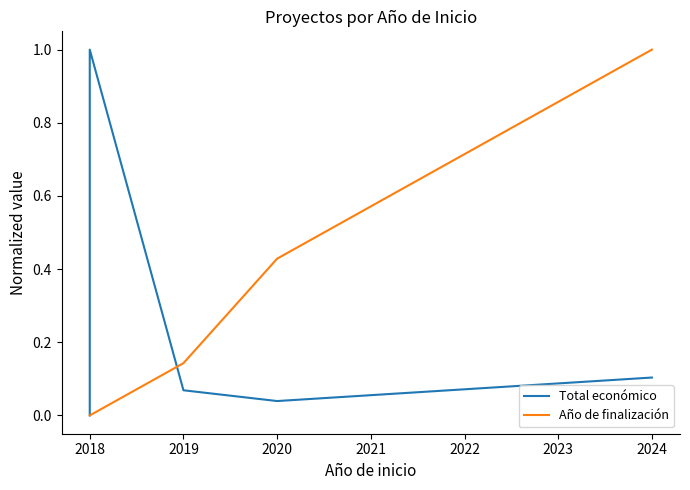

At 2019, list the series in order from largest to smallest.

Año de finalización, Total económico